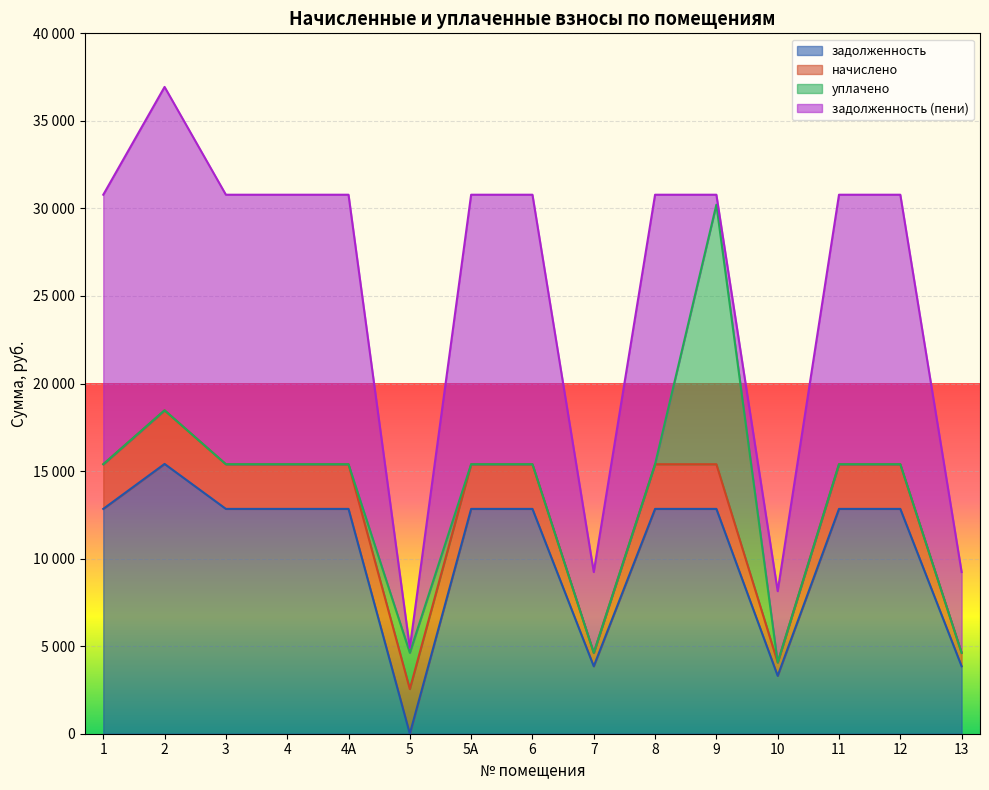

At which category does the chart reach its minimum across all series?

5